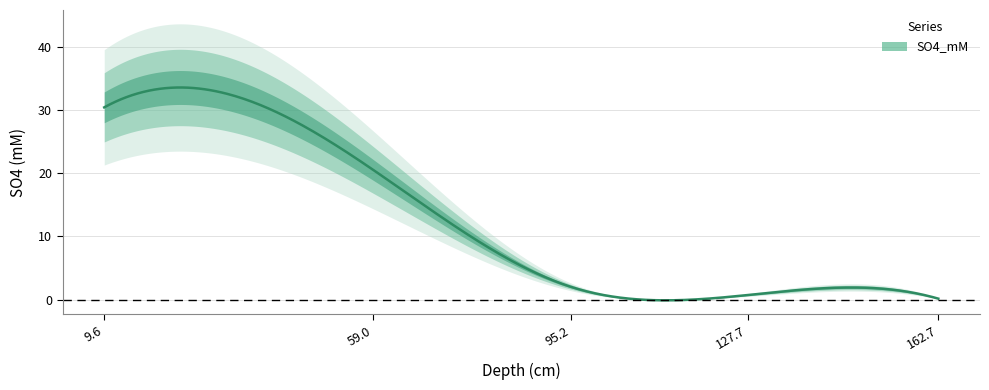

Reading right to left, list all the values displayed in this chart.

0.2	0.7	2.0	20.5	30.4